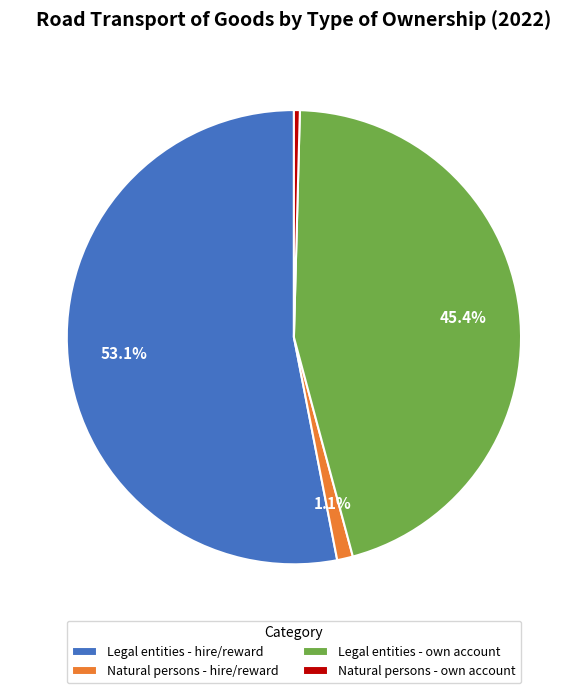

Approximately how many times larger is the value at Natural persons - own account compared to Natural persons - hire/reward?

0.4